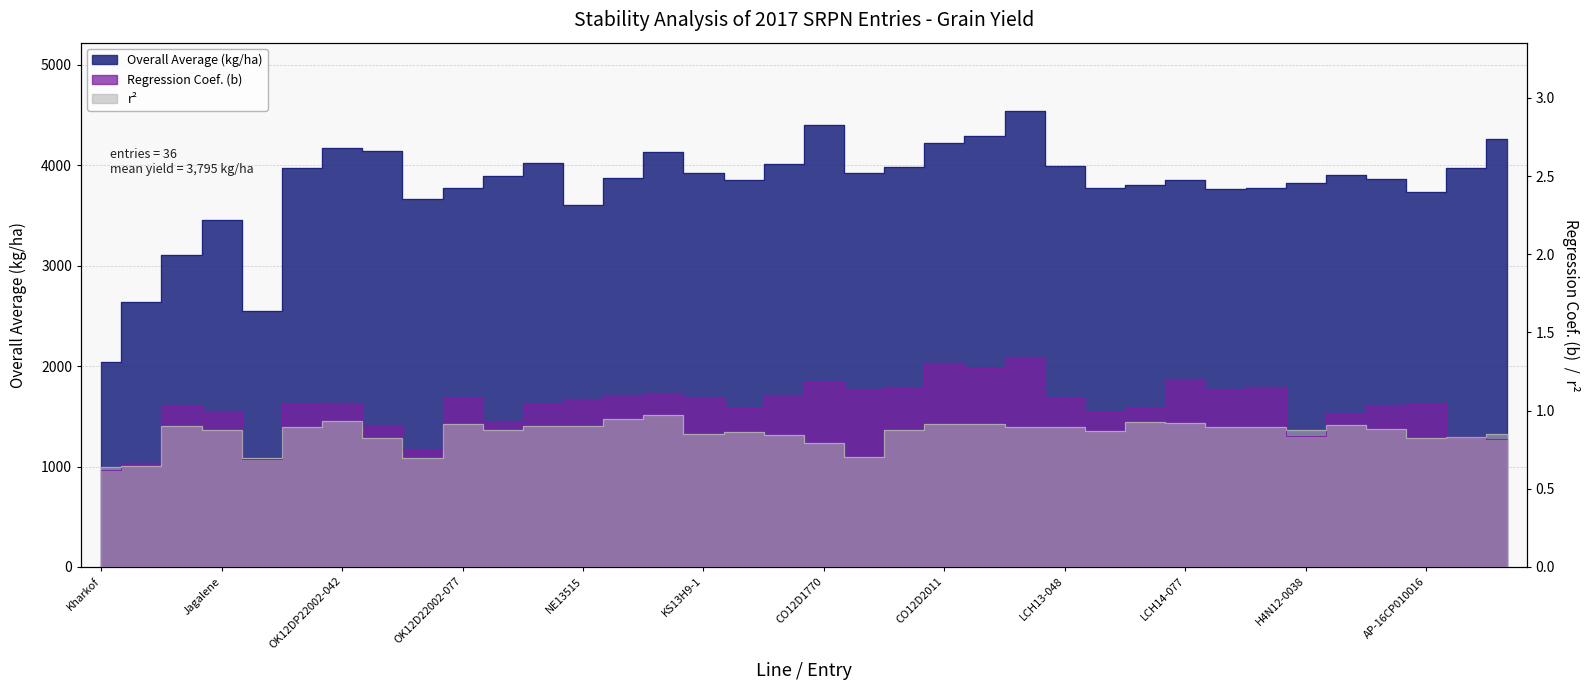

At how many categories does at least one series exceed 936?

36